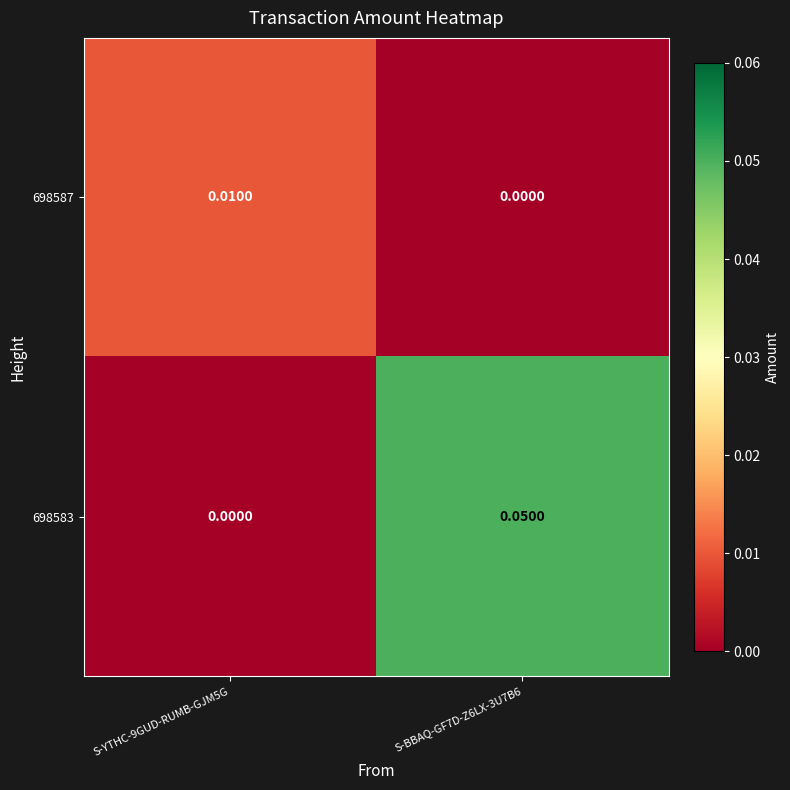

At how many categories does at least one series exceed 0?

2